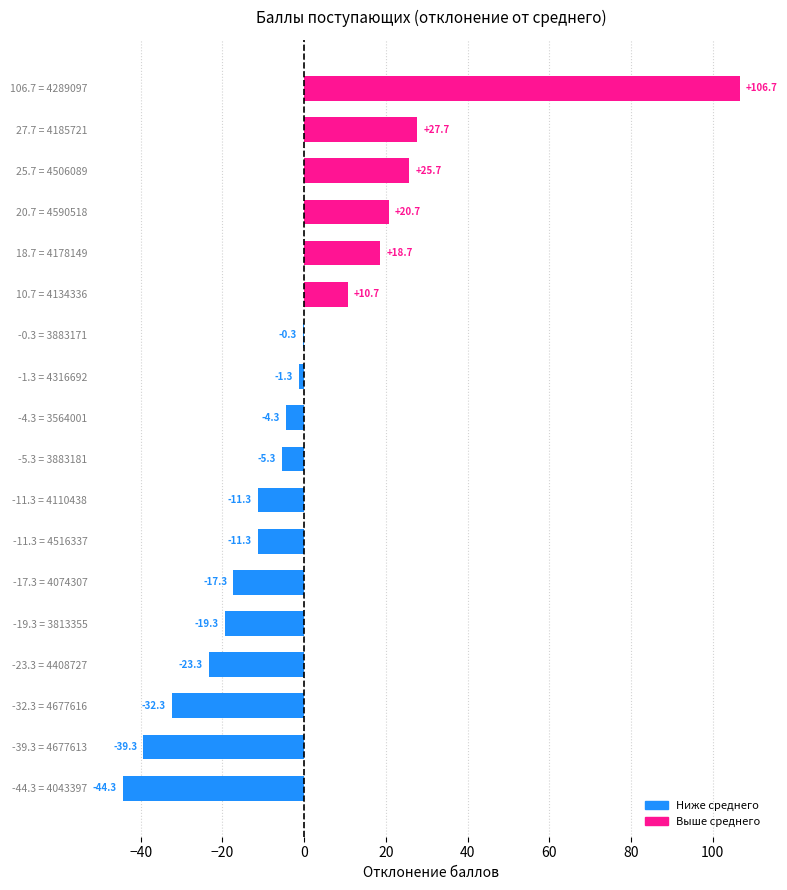

At which category does the chart reach its peak across all series?

106.7 = 4289097